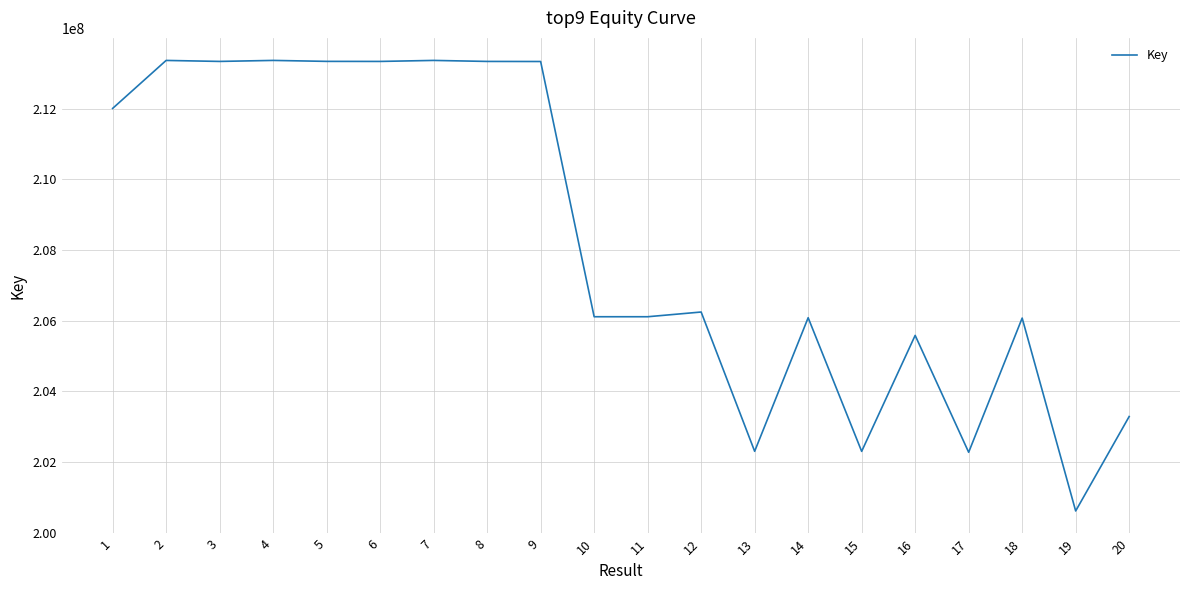

What is the difference between the values at 10 and 5?

7221326